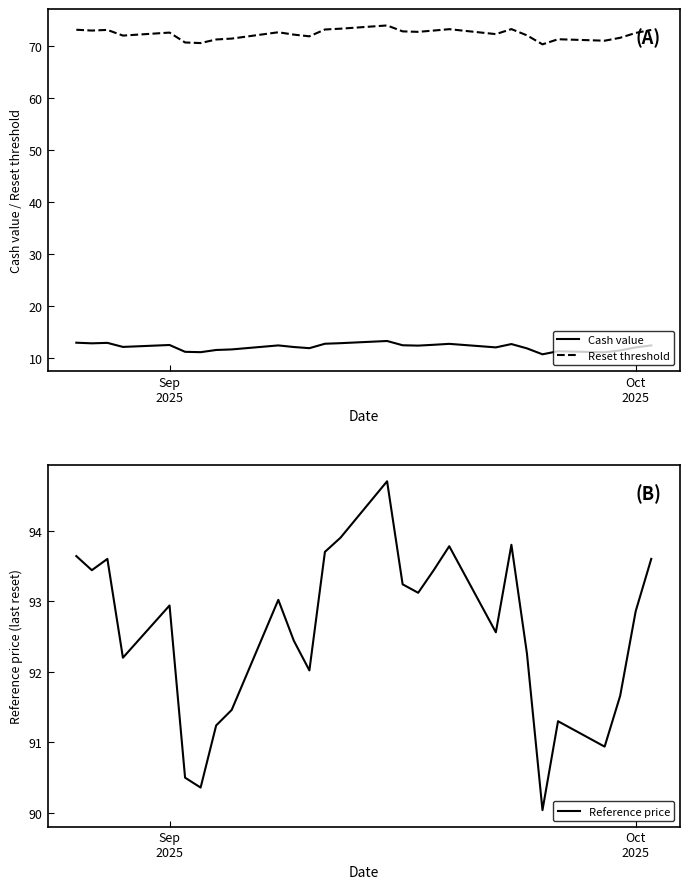

True or false: Reset threshold and Cash value cross at least once.

False